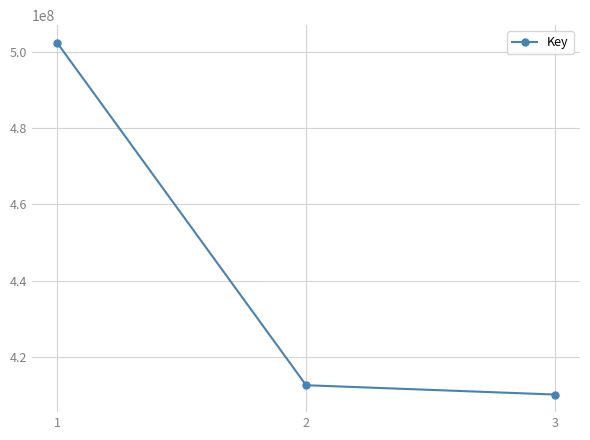

Does the chart have visible grid lines?

Yes